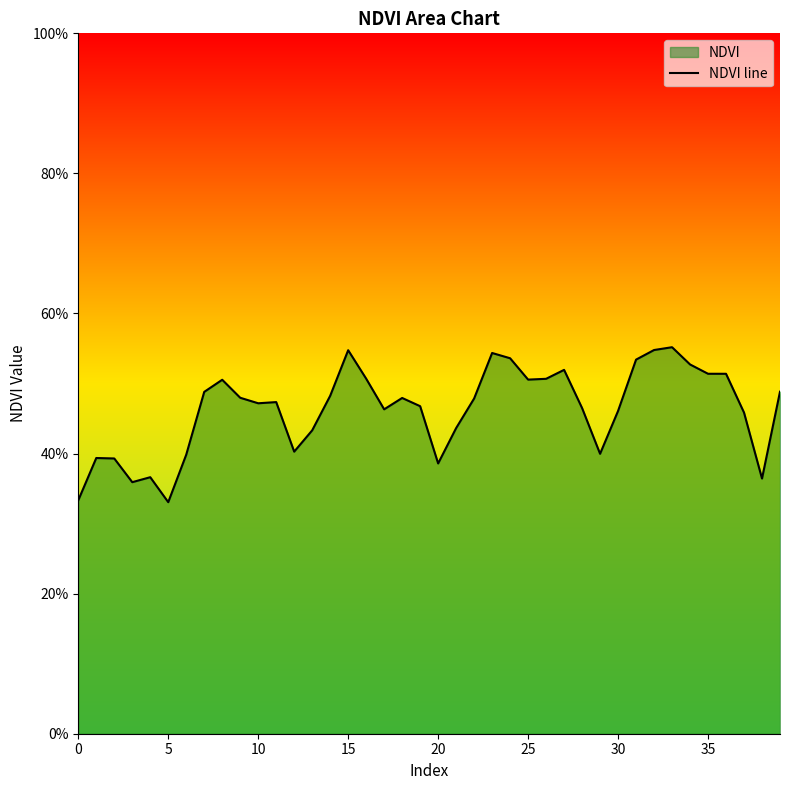

What is the label of the 34th point from the left?

33